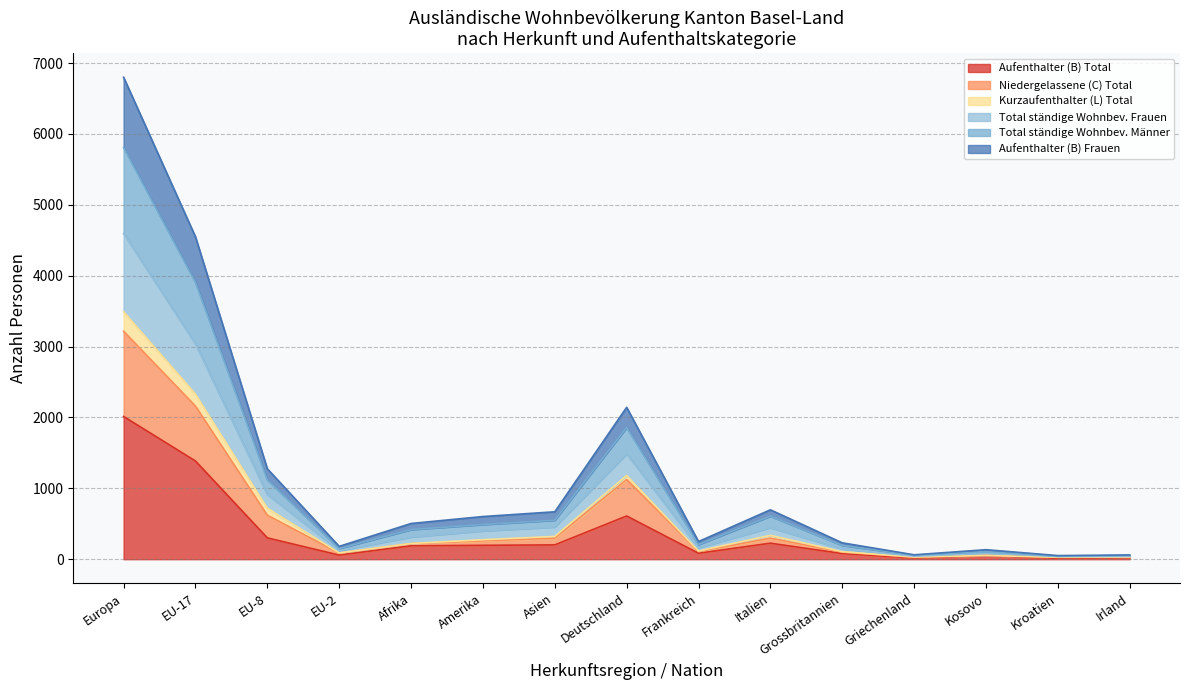

What is the spread (max minus min) of values at Asien?

467